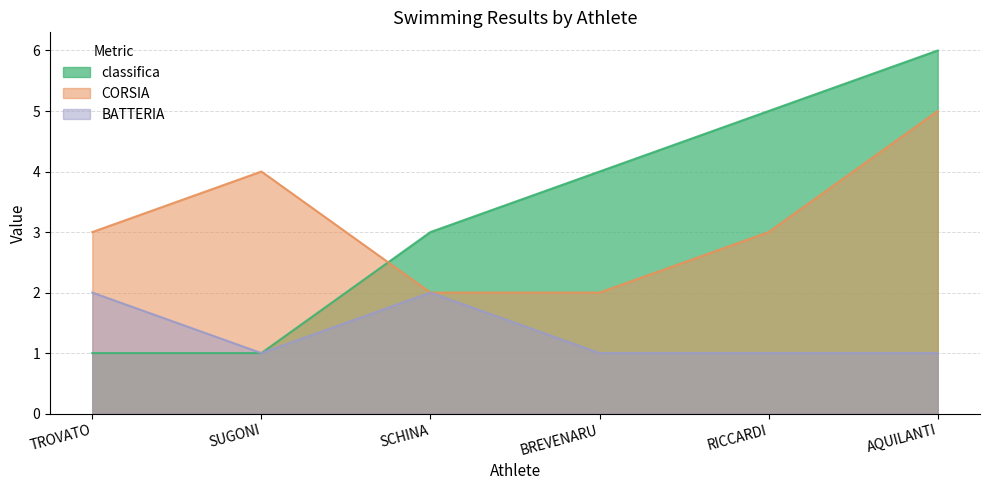

What is the minimum value shown in the chart?

1